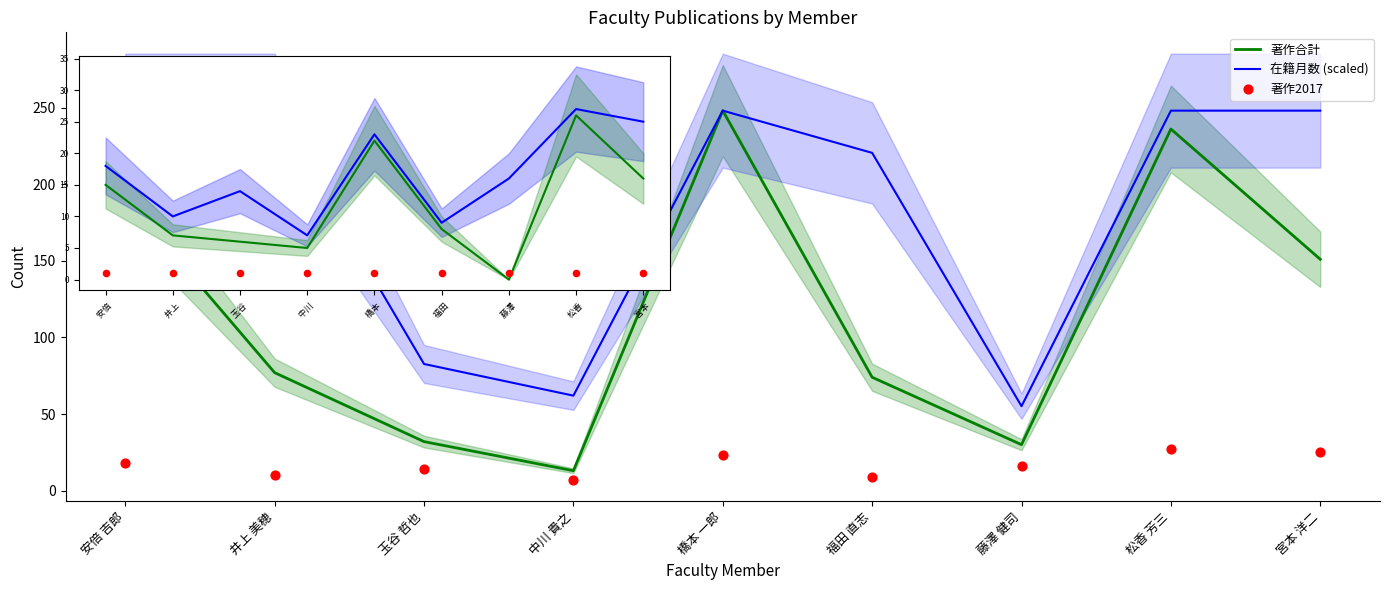

What is the total value across all series at 松香 芳三?

511.0